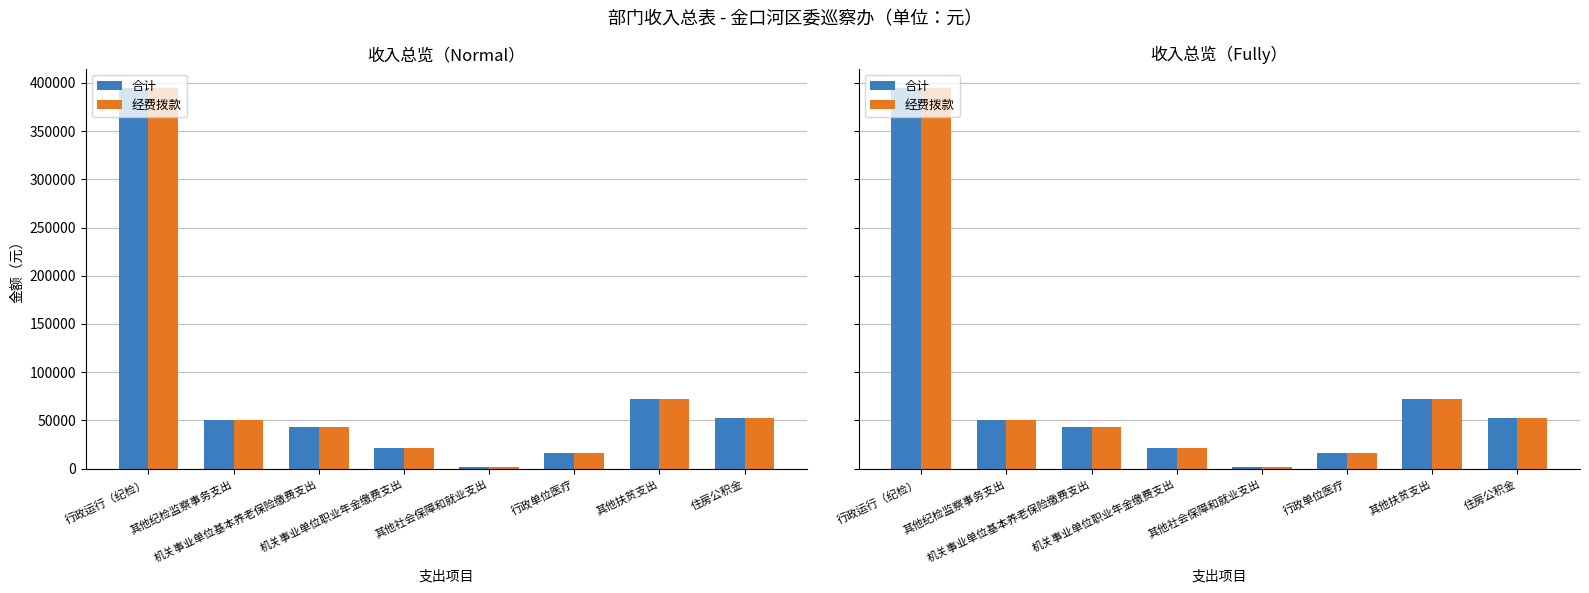

Are the bars horizontal?

No